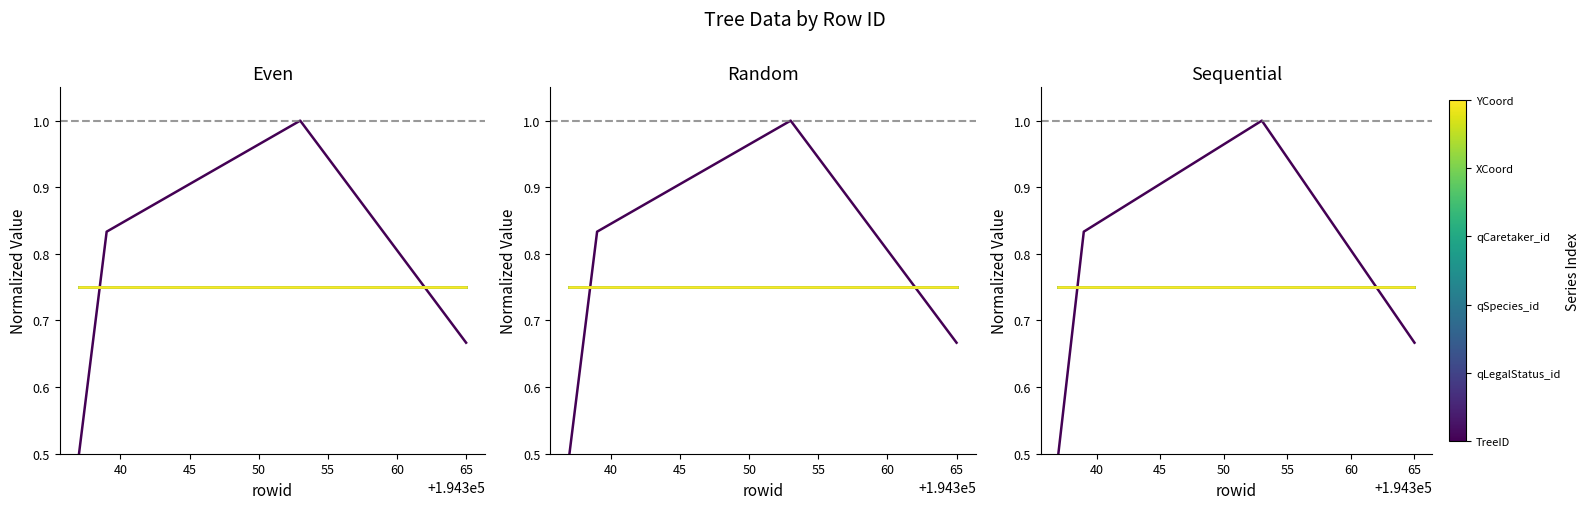

Read the qCaretaker_id value at 65.

0.8